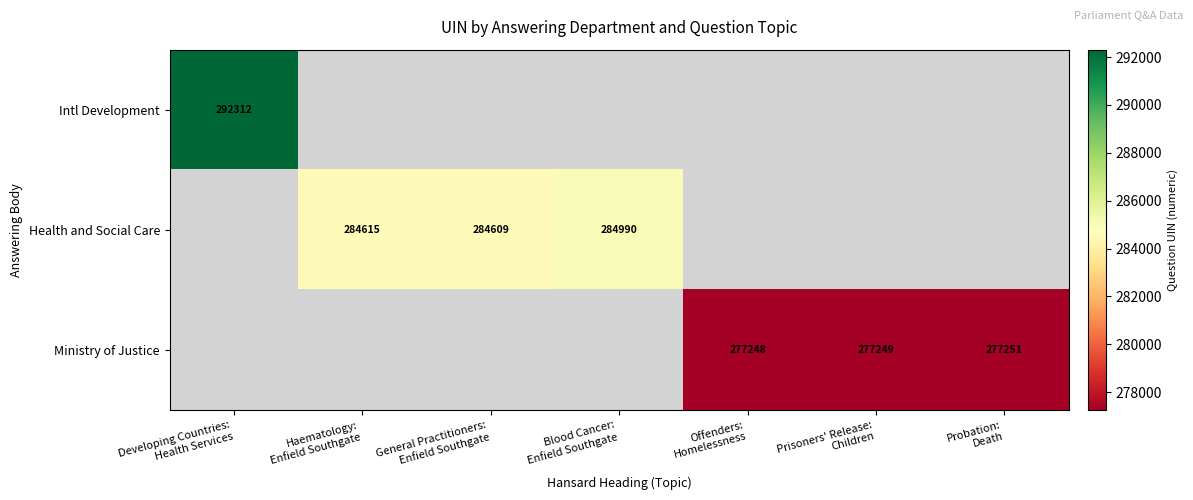

At how many categories does at least one series exceed 283911?

4